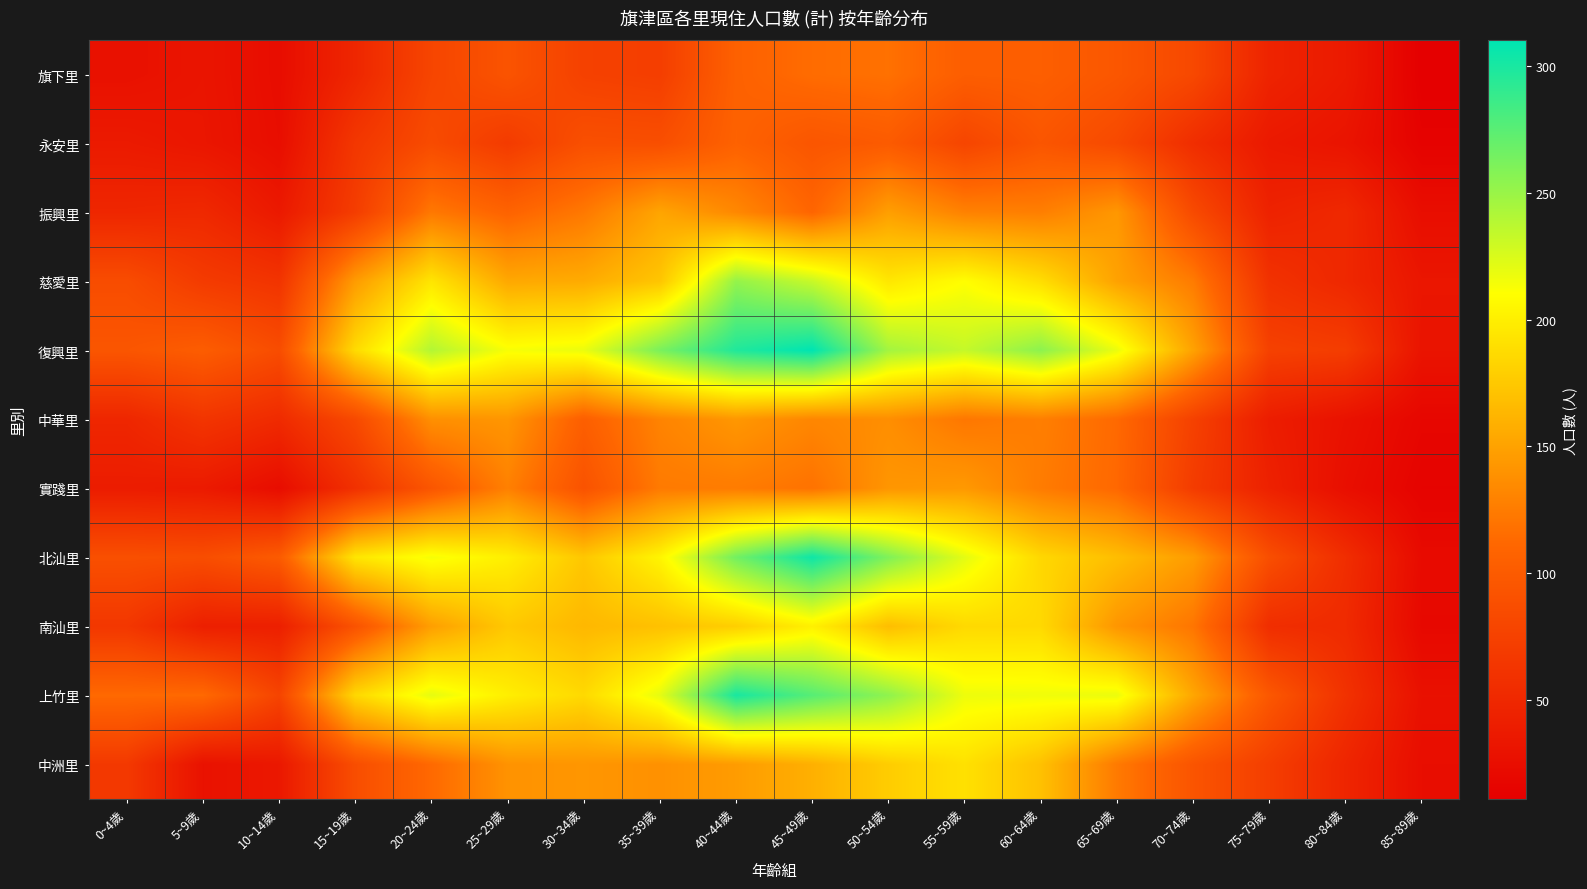

How many series are shown in this chart?

11